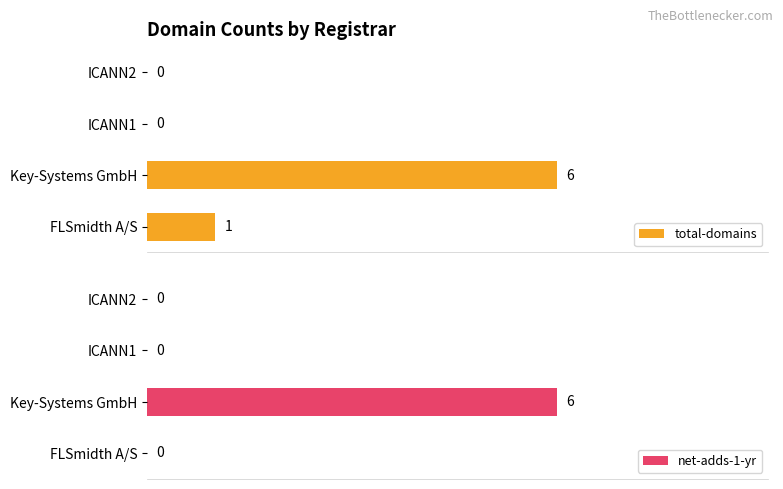

What is the average value of the net-adds-1-yr series?

2